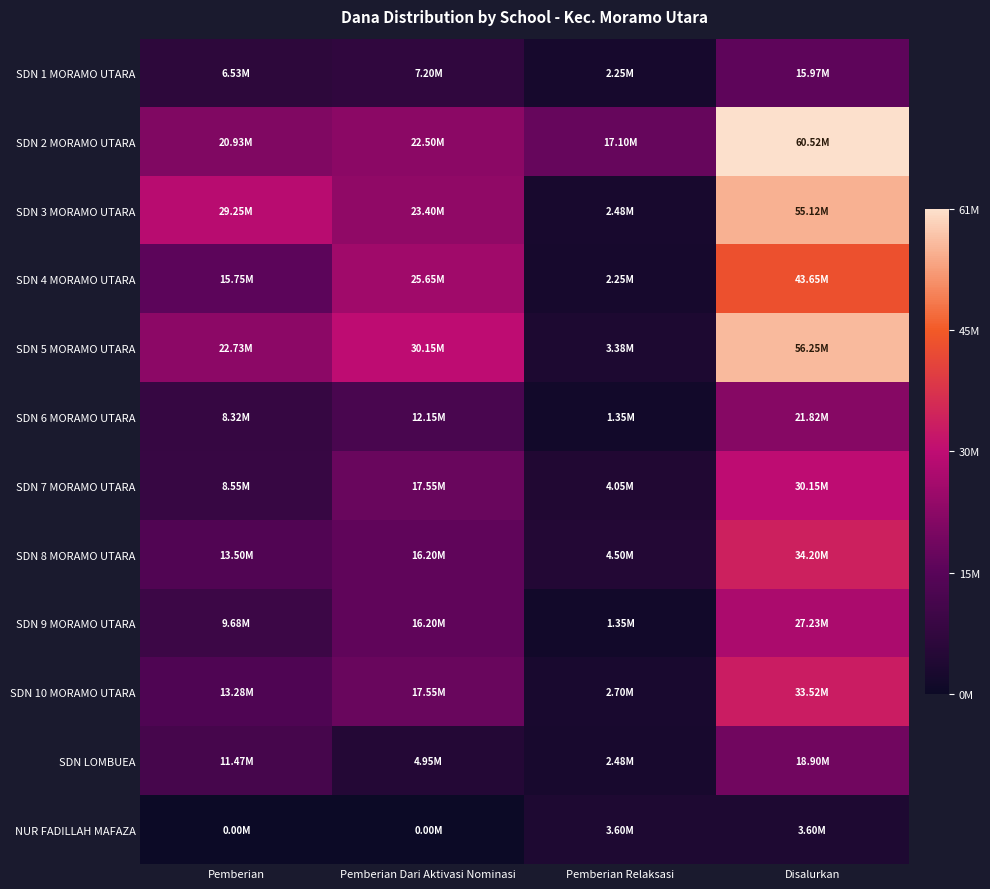

At which category is the sum across all series the highest?

Disalurkan